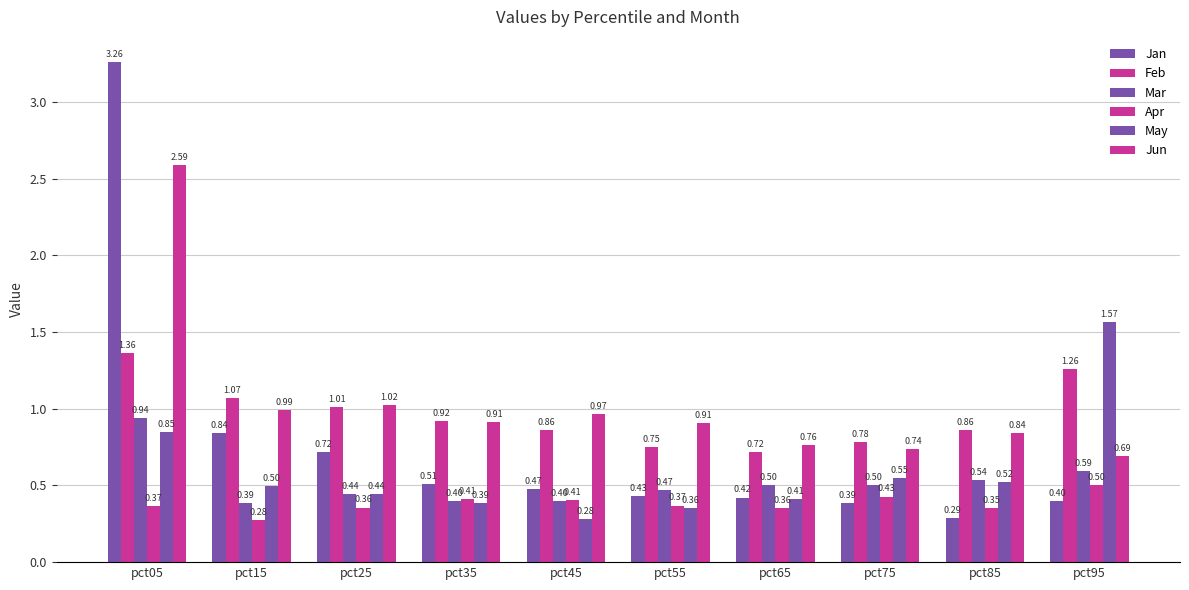

At which category is the sum across all series the highest?

pct05